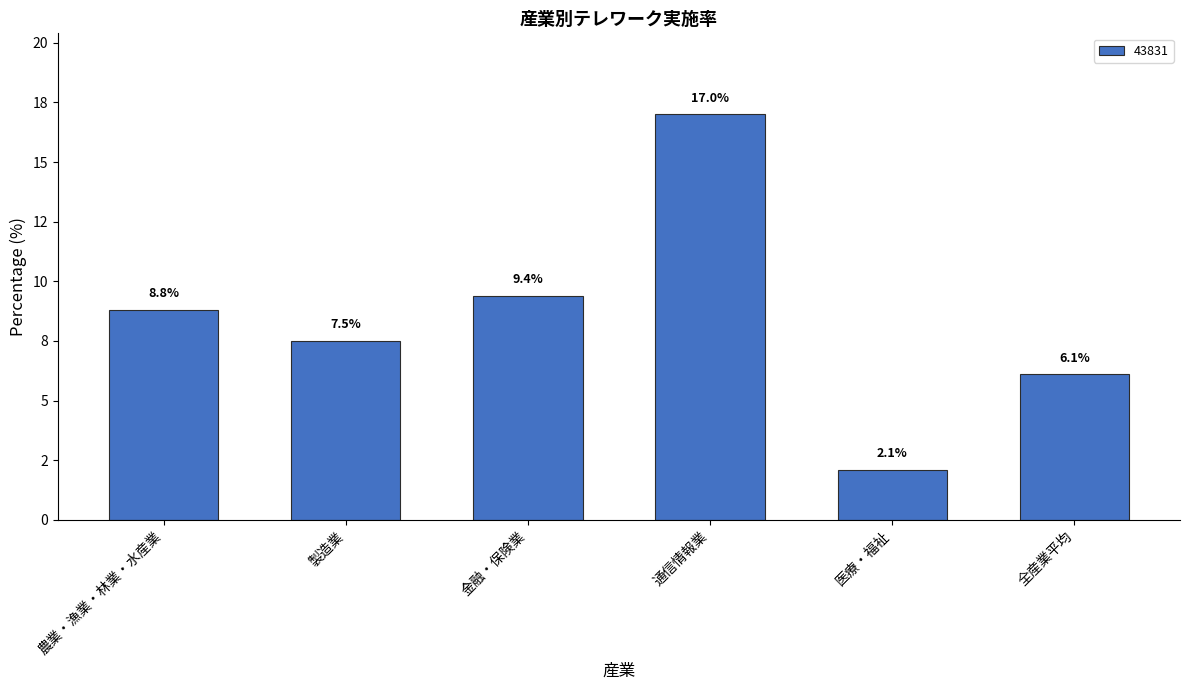

List the labels in order of value, smallest first.

医療・福祉, 全産業平均, 製造業, 農業・漁業・林業・水産業, 金融・保険業, 通信情報業